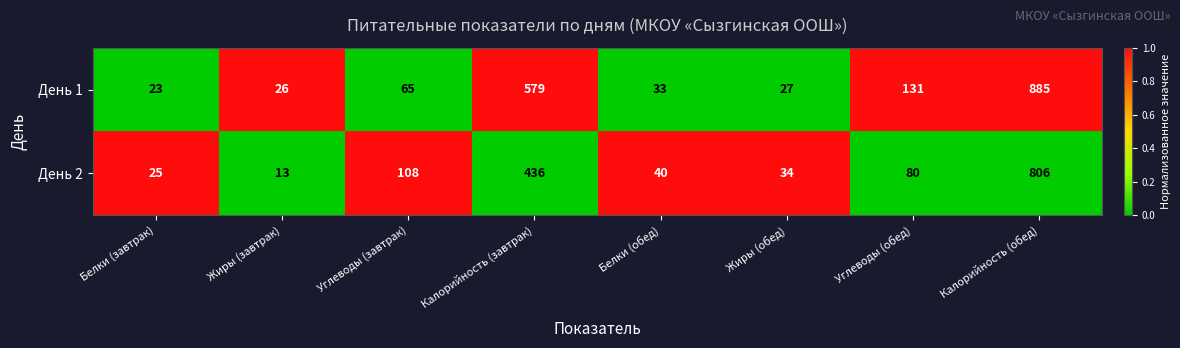

Which series has the largest total across all categories?

День 1